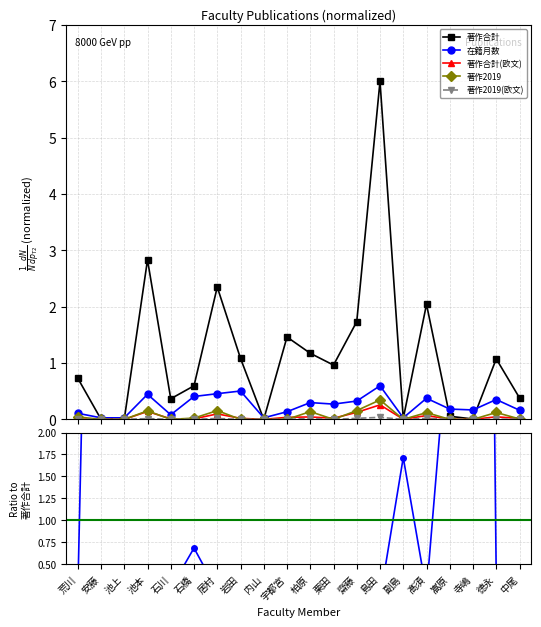

The value of 著作2019(欧文) at 池上 is nan. True or false?

False